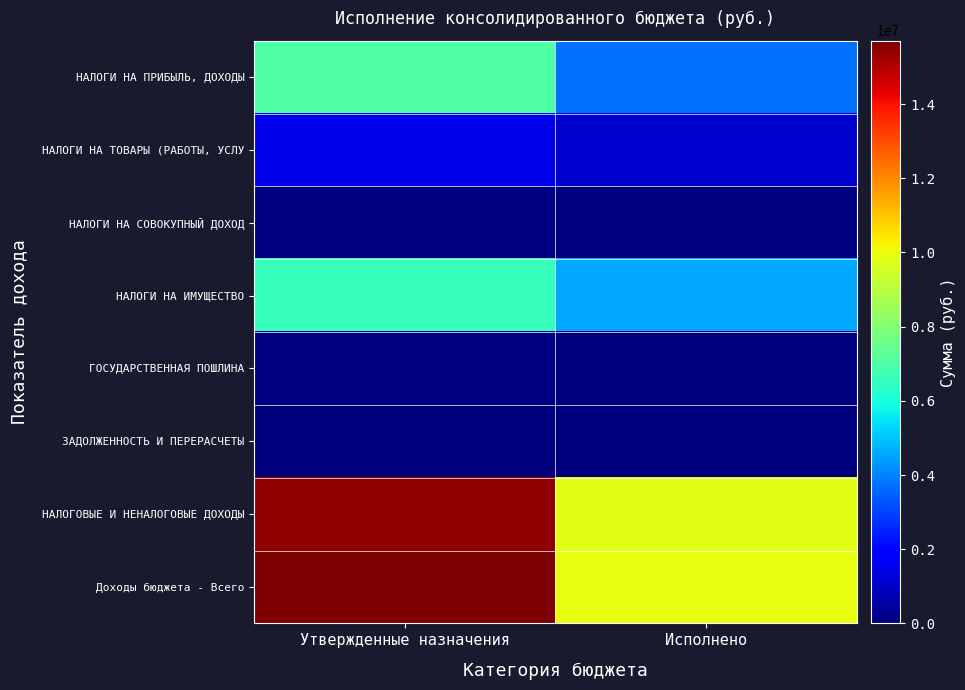

What is the total value across all series at Исполнено?

29207352.9